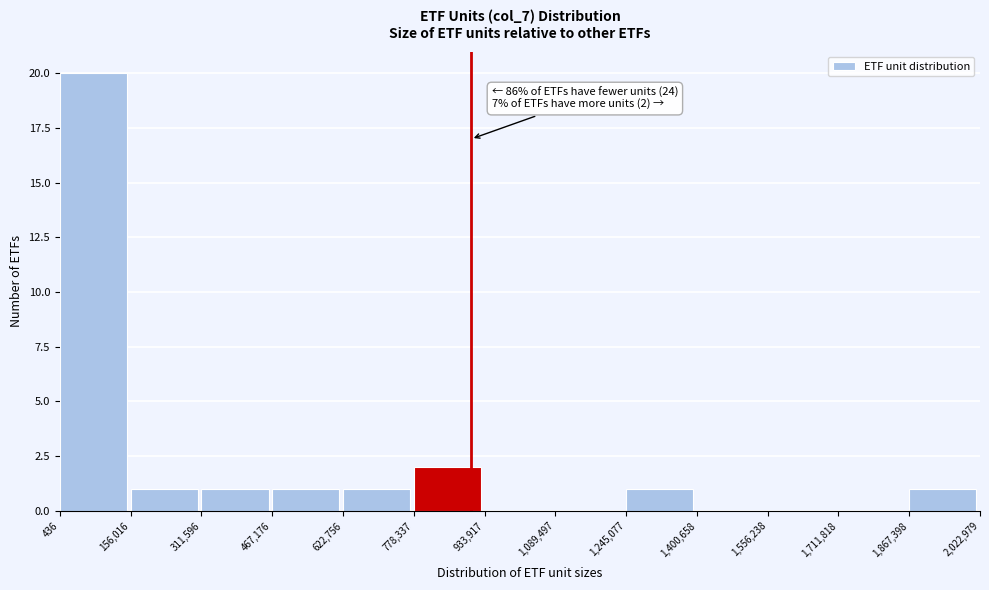

Over which range of the x-axis is the bar tallest?

436 to 156,016